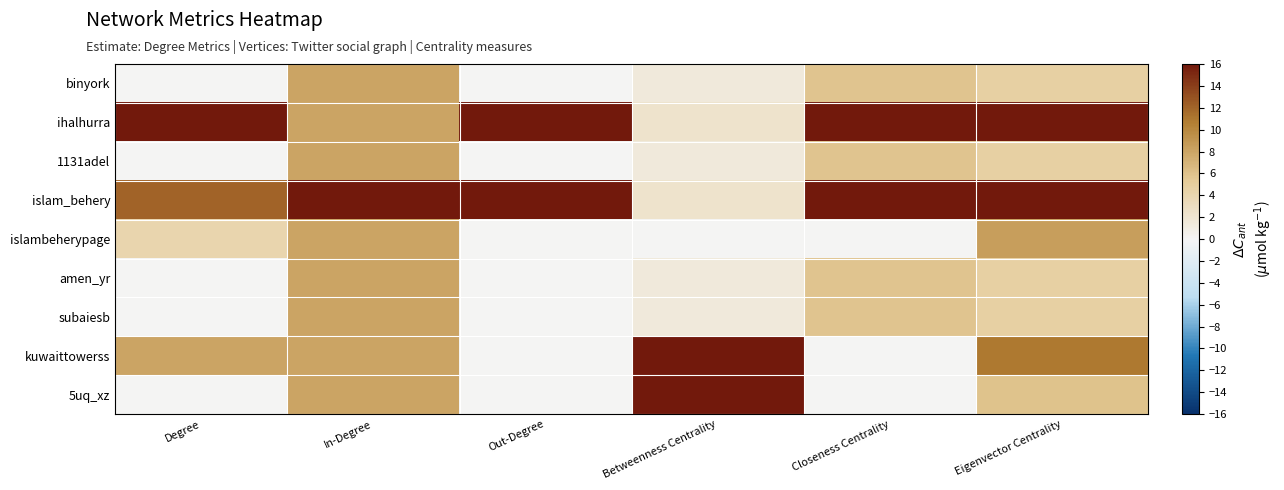

Rank the series by their maximum value, from lowest to highest.

binyork, 1131adel, amen_yr, subaiesb, islambeherypage, ihalhurra, islam_behery, kuwaittowerss, 5uq_xz